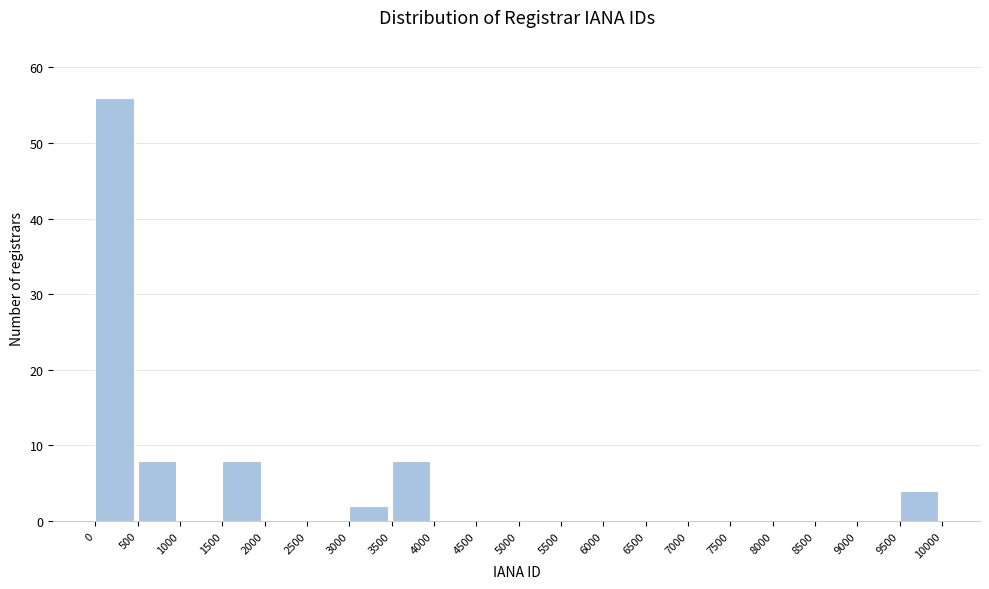

Reading left to right, transcribe this chart: for each bar, give the range it covers on the x-axis and its height. The values are not printed on the chart, so give them approximately, as read against the axis.

0 to 500: 56
500 to 1000: 8
1000 to 1500: 0
1500 to 2000: 8
2000 to 2500: 0
2500 to 3000: 0
3000 to 3500: 2
3500 to 4000: 8
4000 to 4500: 0
4500 to 5000: 0
5000 to 5500: 0
5500 to 6000: 0
6000 to 6500: 0
6500 to 7000: 0
7000 to 7500: 0
7500 to 8000: 0
8000 to 8500: 0
8500 to 9000: 0
9000 to 9500: 0
9500 to 10000: 4